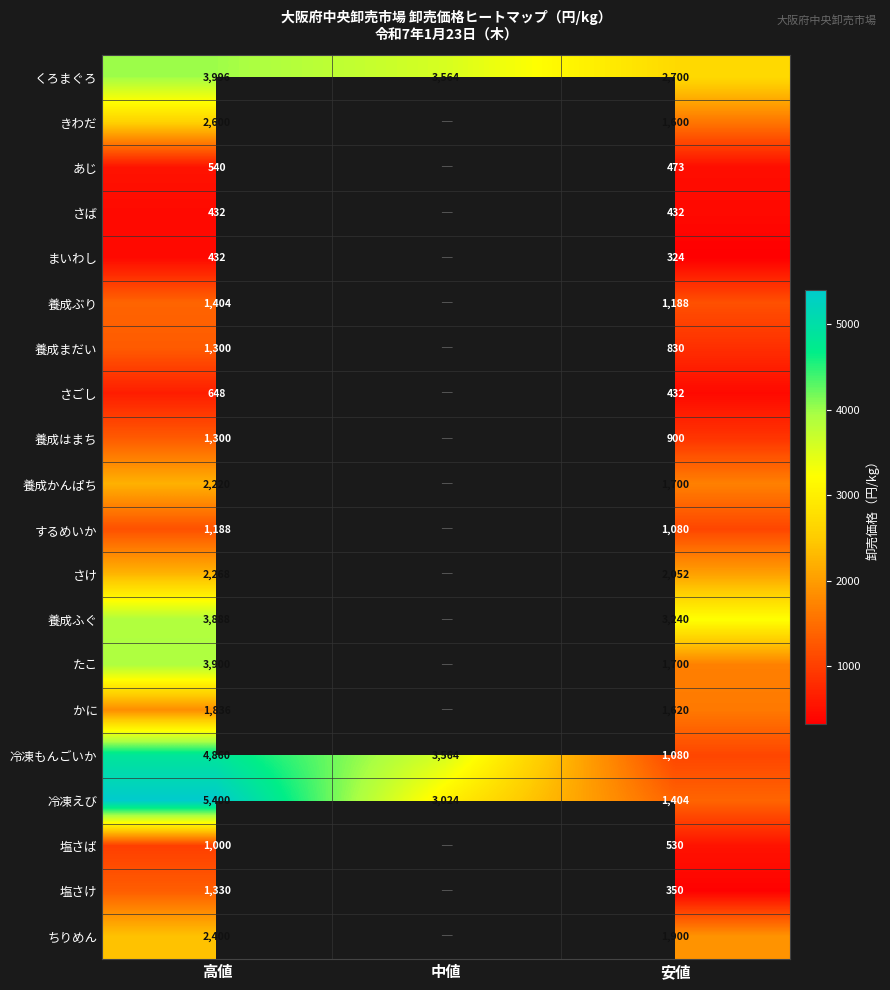

What is the spread (max minus min) of values at 安値?

2916